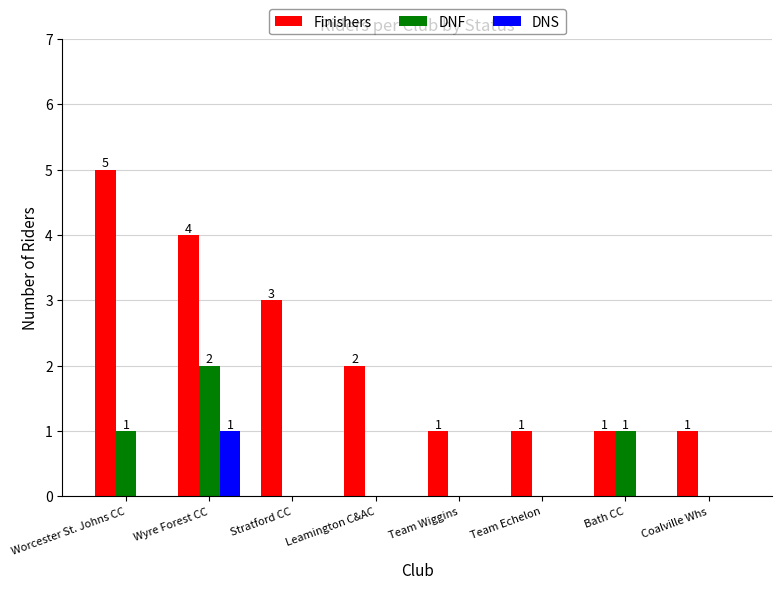

Which category has the highest value in the DNF series?

Wyre Forest CC